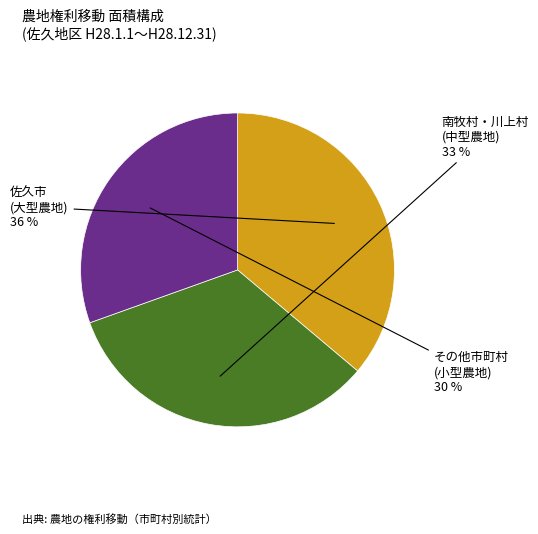

To the nearest percent, what is the average slice percentage?

33%